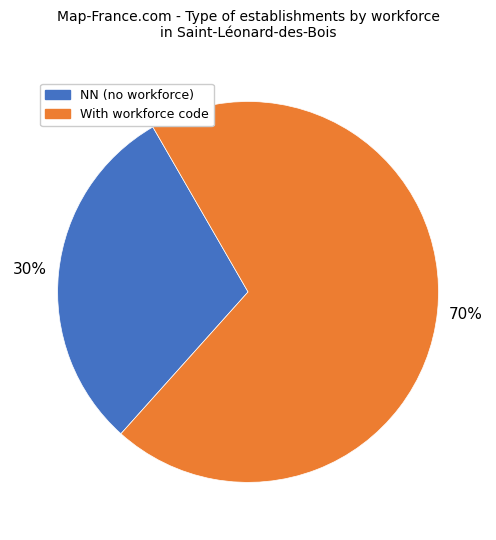

To the nearest percent, what is the average slice percentage?

50%